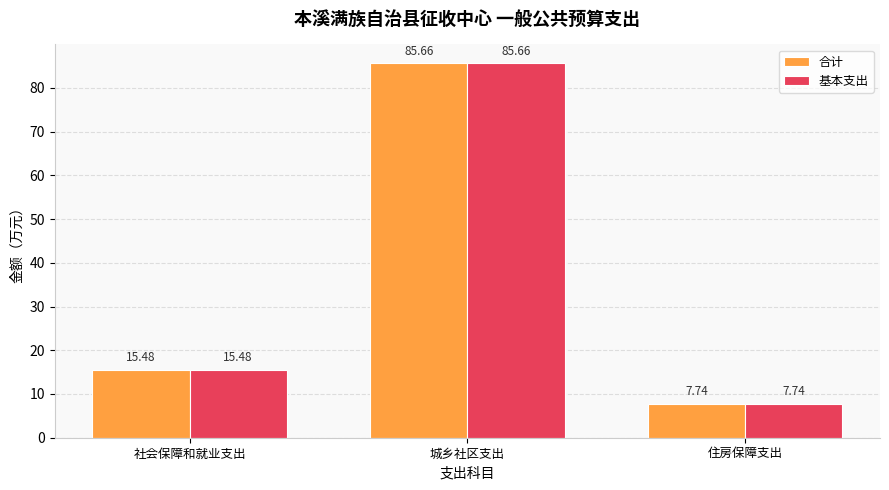

True or false: 基本支出 has a value of 85.7 at 城乡社区支出.

True